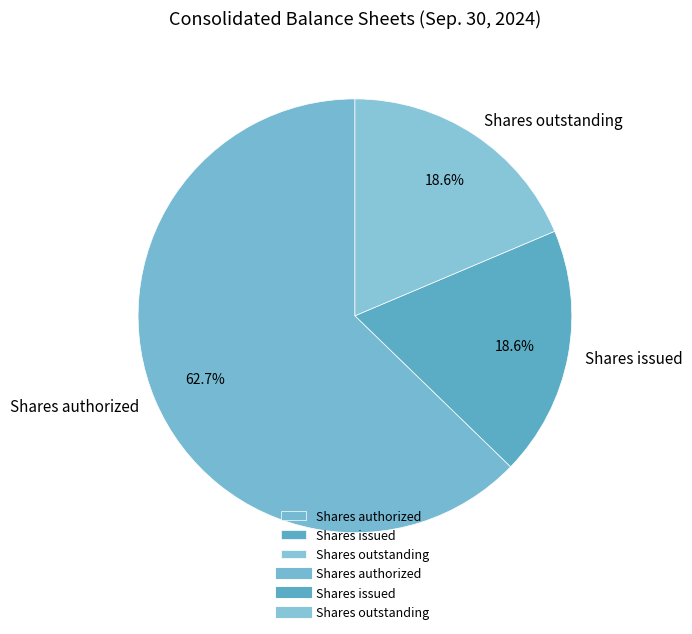

Approximately how many times larger is the value at Shares outstanding compared to Shares issued?

1.0